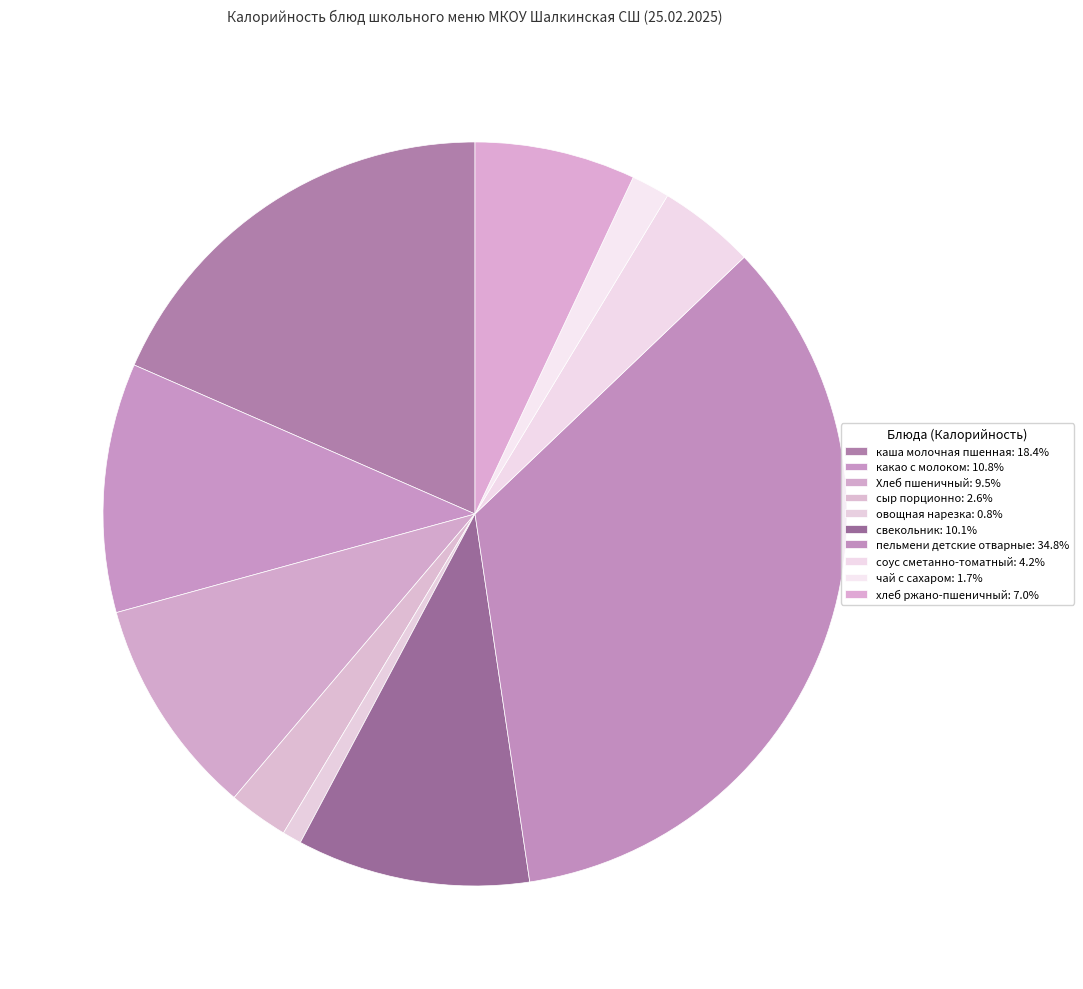

How many slices are in this pie chart?

10